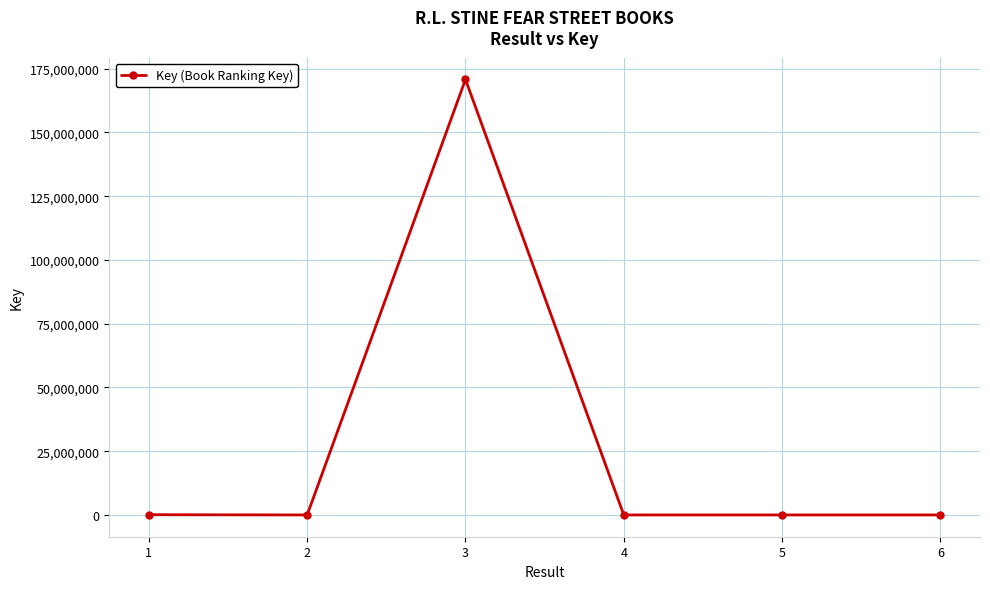

What is the difference between the maximum and minimum values?

170755340